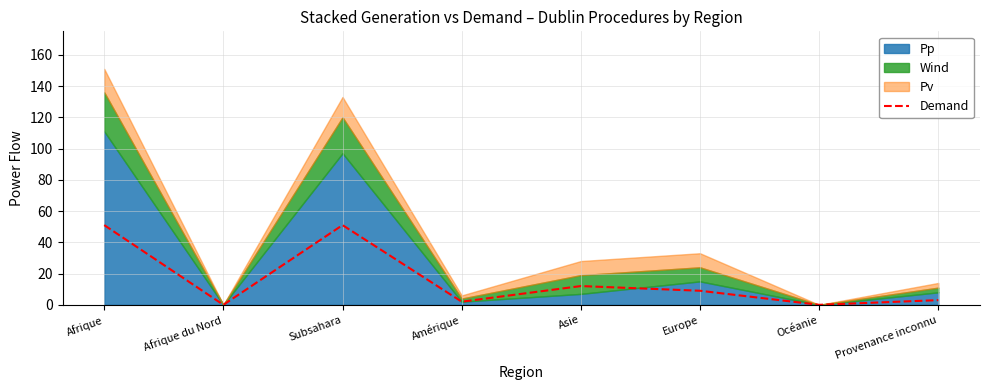

How many categories are shown in the chart?

8